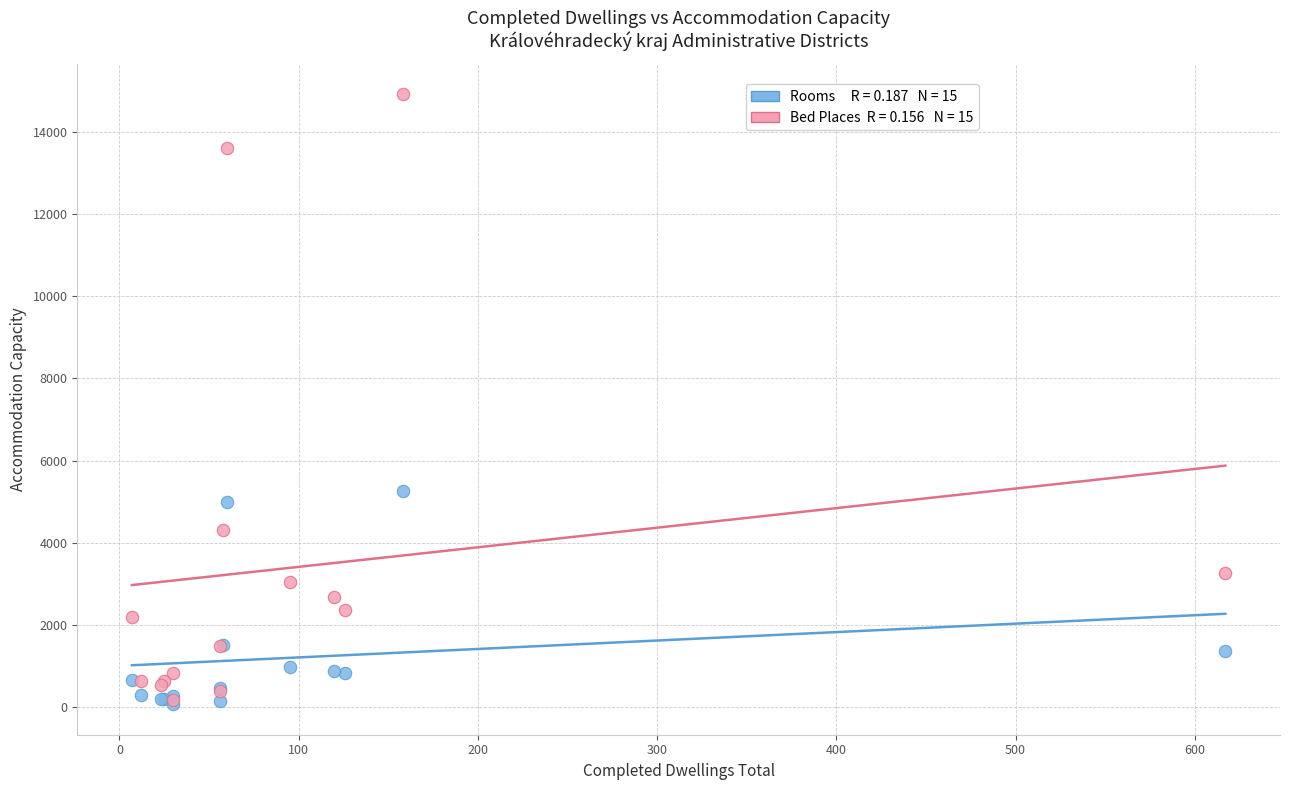

Across all series, what Y value is closest to 7491?

5252